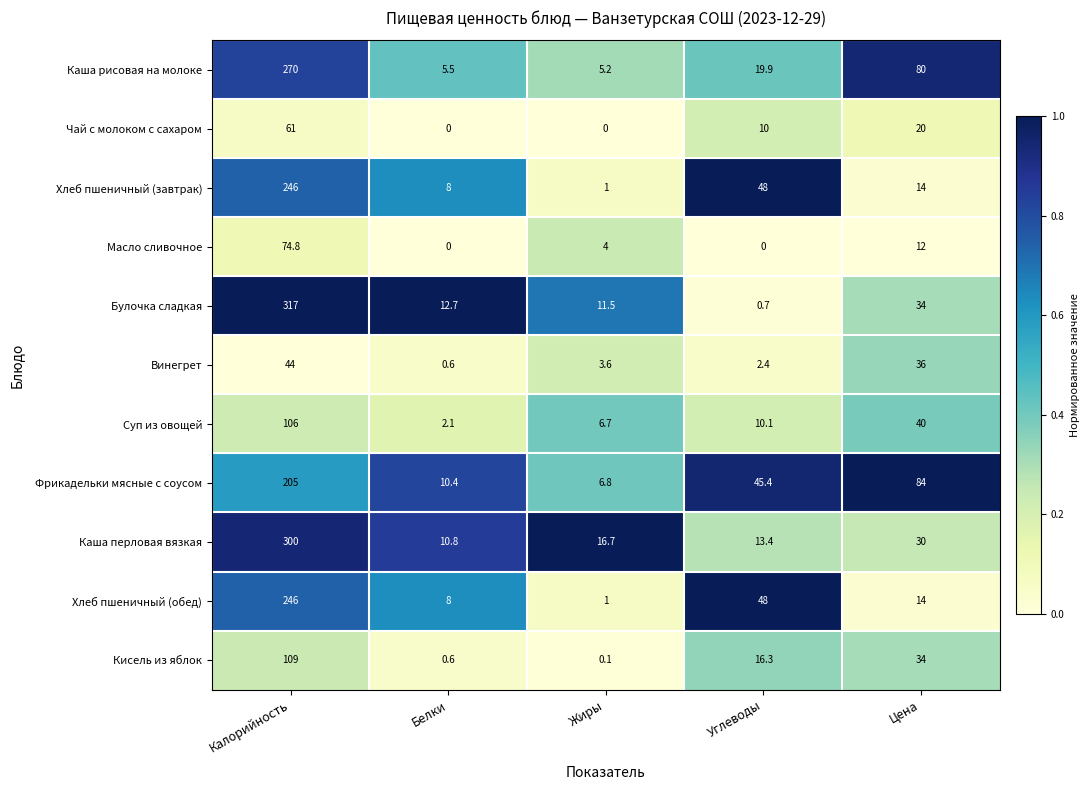

Which series has the largest total across all categories?

Каша рисовая на молоке